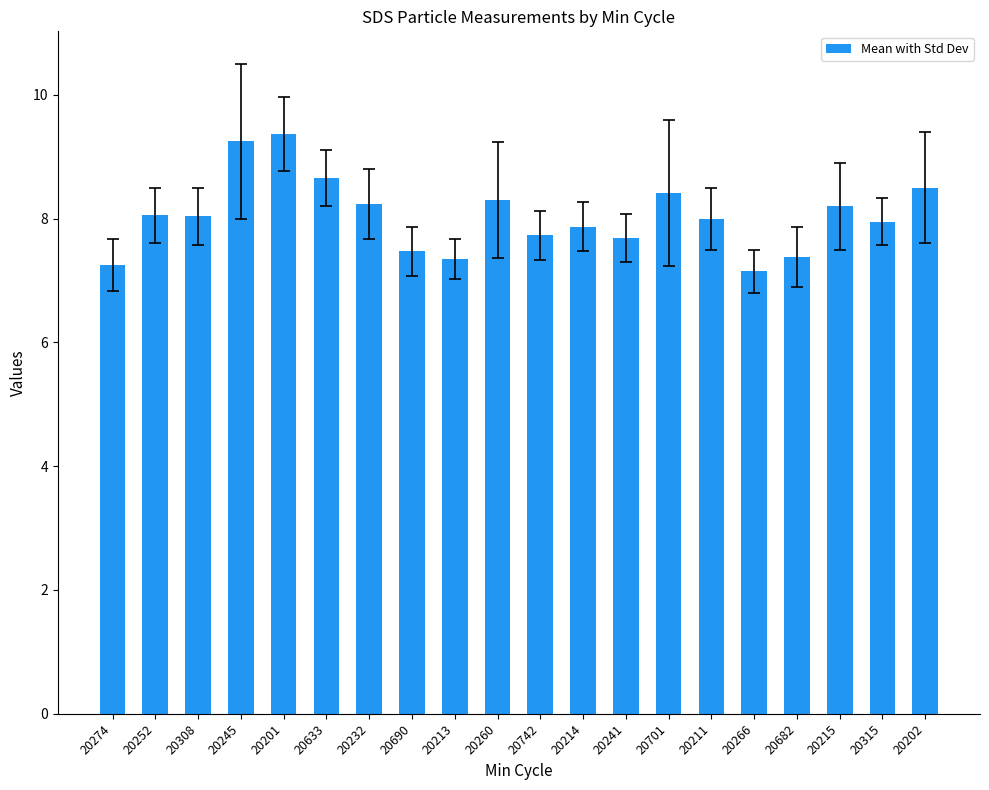

What is the label of the 10th bar from the right?

20742